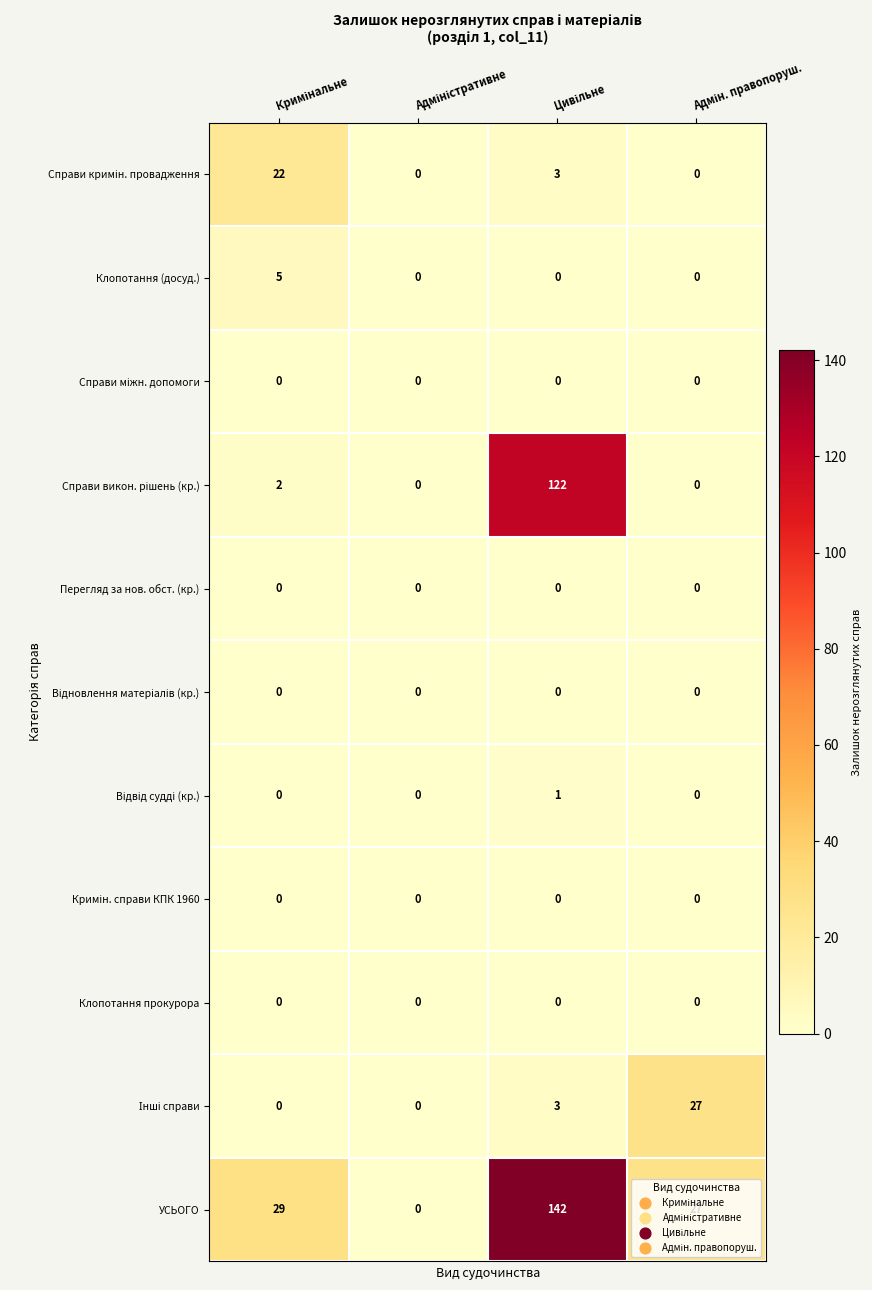

What is the difference between the maximum and minimum values in the Клопотання (досуд.) series?

5